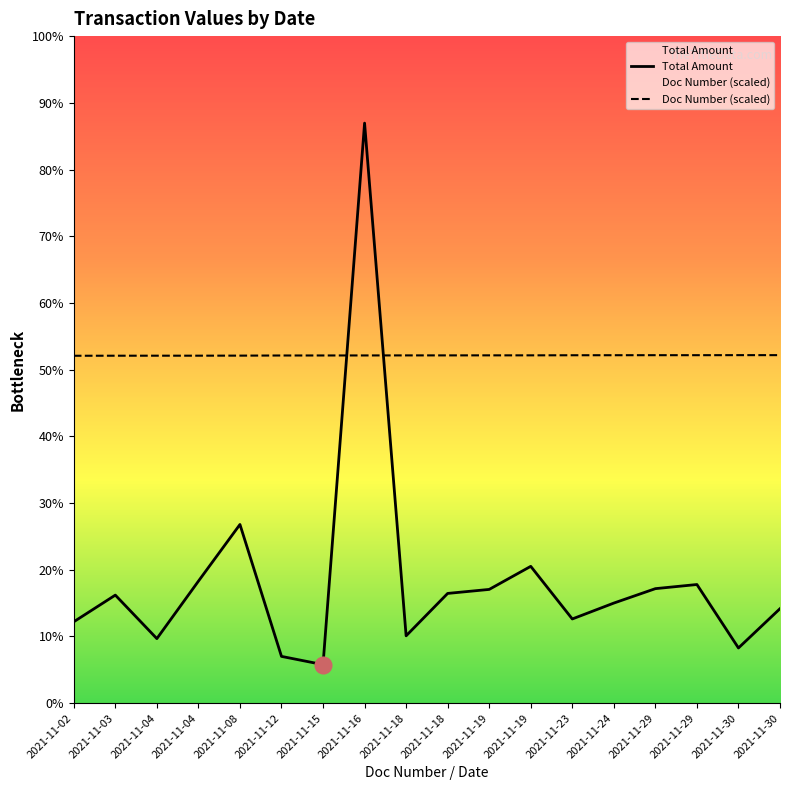

Reading right to left, what are all the values shown in this chart?

Total Amount: 2021-11-30=505000.0	2021-11-30=295000.0	2021-11-29=634112.0	2021-11-29=612014.0	2021-11-24=534950.0	2021-11-23=450000.0	2021-11-19=731250.0	2021-11-19=607924.0	2021-11-18=586534.0	2021-11-18=359900.0	2021-11-16=3100000.0	2021-11-15=206000.0	2021-11-12=250000.0	2021-11-08=955000.0	2021-11-04=652000.0	2021-11-04=345000.0	2021-11-03=577500.0	2021-11-02=435000.0
Doc Number (scaled): 2021-11-30=1860000.0	2021-11-30=1859968.3	2021-11-29=1859739.1	2021-11-29=1859767.3	2021-11-24=1859566.4	2021-11-23=1859411.2	2021-11-19=1858907.1	2021-11-19=1858878.9	2021-11-18=1858695.6	2021-11-18=1858628.6	2021-11-16=1858360.6	2021-11-15=1858216.1	2021-11-12=1858075.1	2021-11-08=1857384.1	2021-11-04=1857105.6	2021-11-04=1857052.7	2021-11-03=1856922.3	2021-11-02=1856689.6